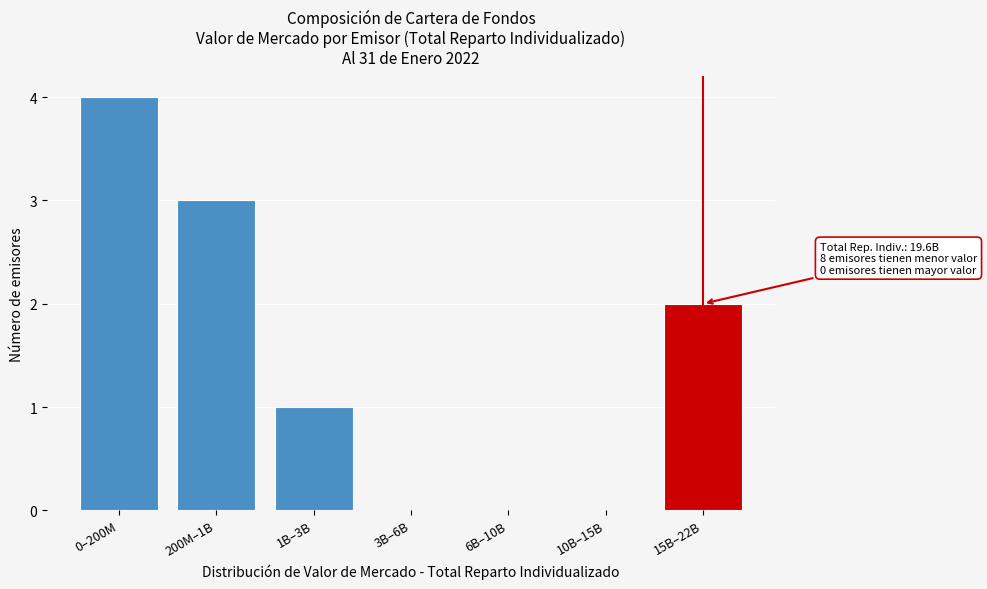

Reading left to right, what are all the values shown in this chart?

0–200M=4	200M–1B=3	1B–3B=1	3B–6B=0	6B–10B=0	10B–15B=0	15B–22B=2